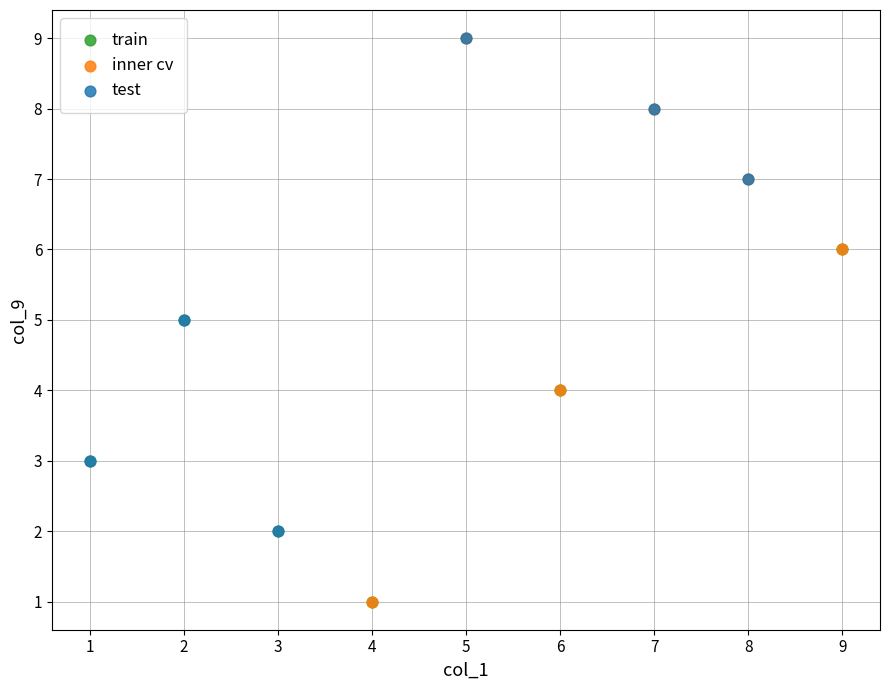

Which series has the largest Y range (max minus min)?

inner cv